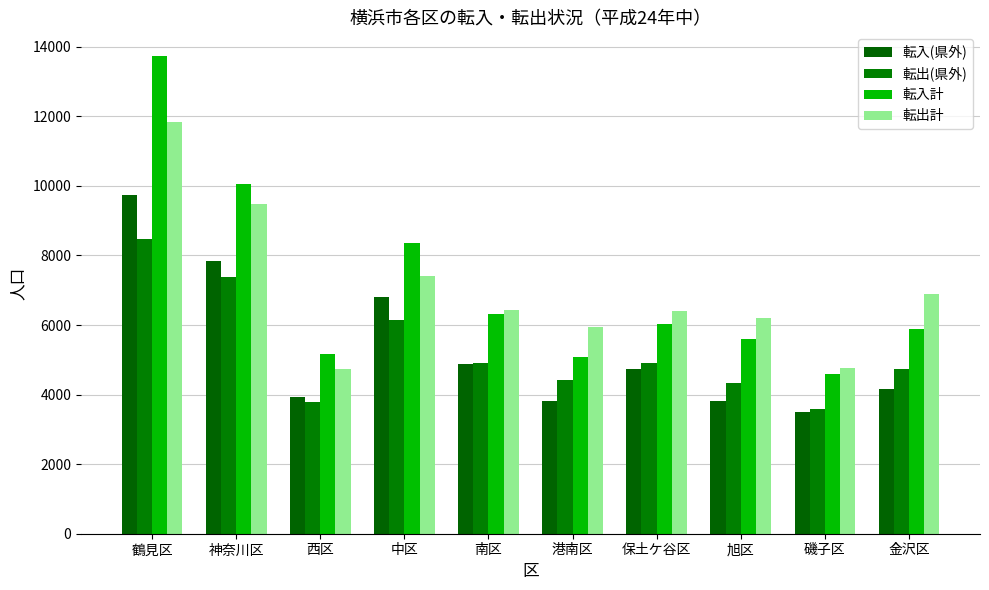

How many bars are there in total?

40